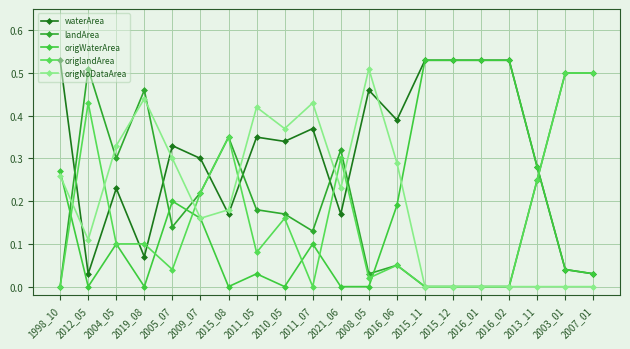

How many categories are shown in the chart?

20